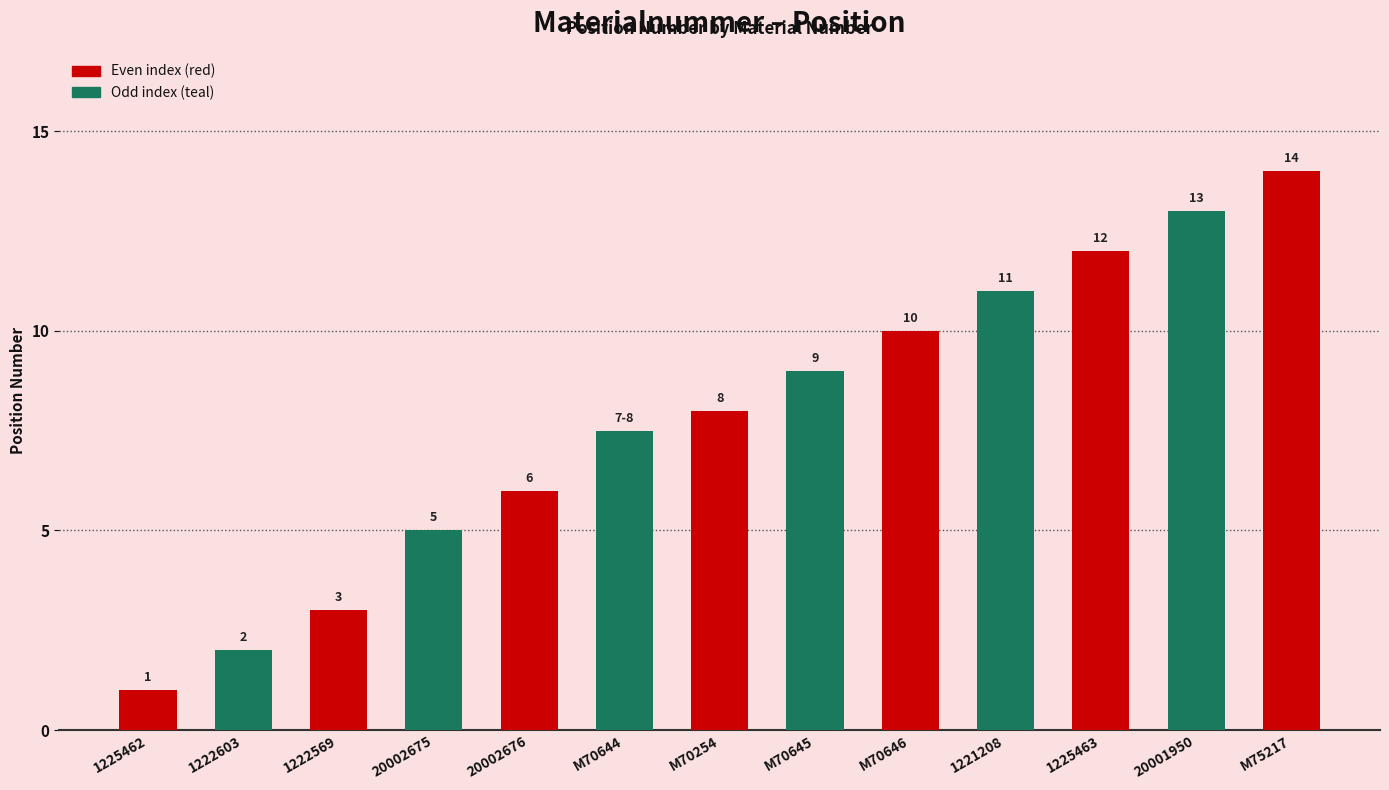

Does the chart contain stacked bars?

No